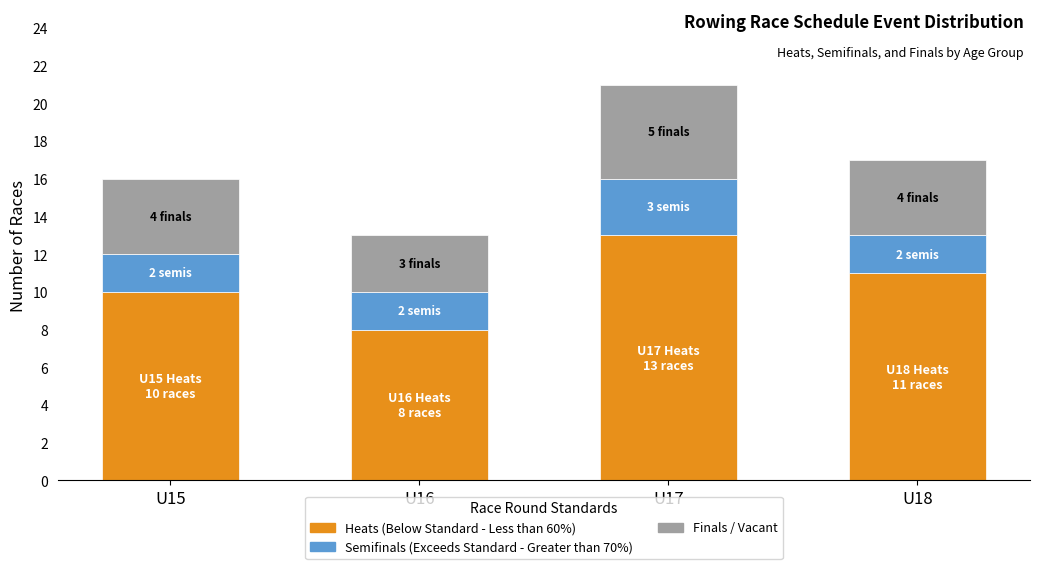

At which category is the sum across all series the highest?

U17